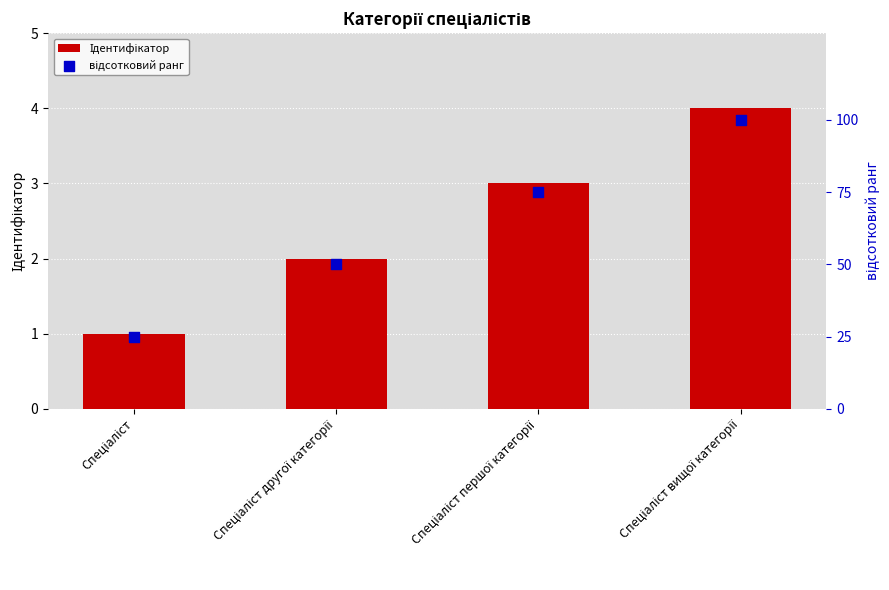

At which category is the sum across all series the highest?

Спеціаліст вищої категорії